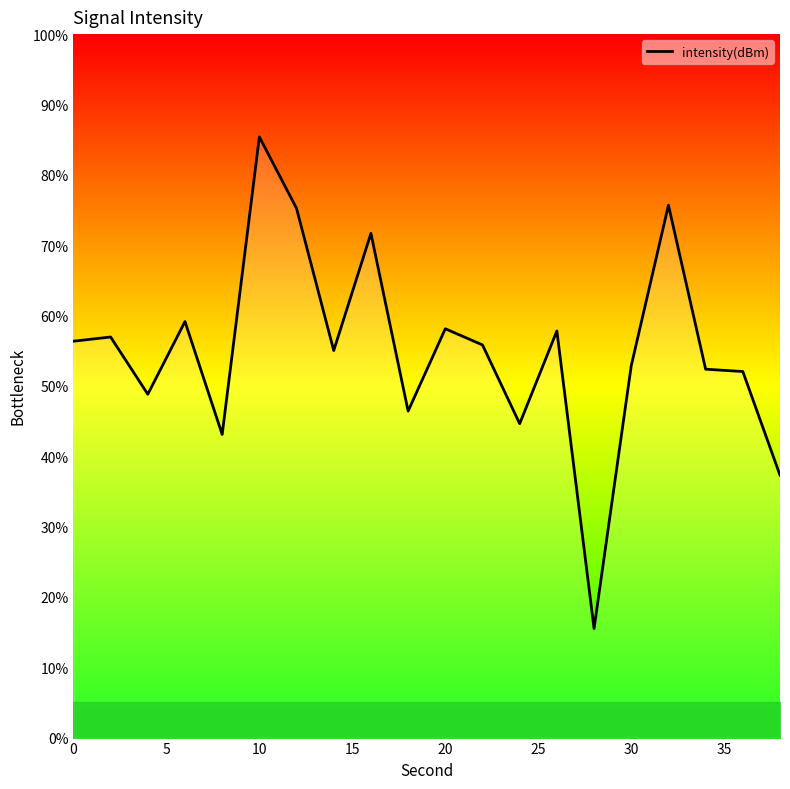

What is the difference between the maximum and minimum values?

69.9